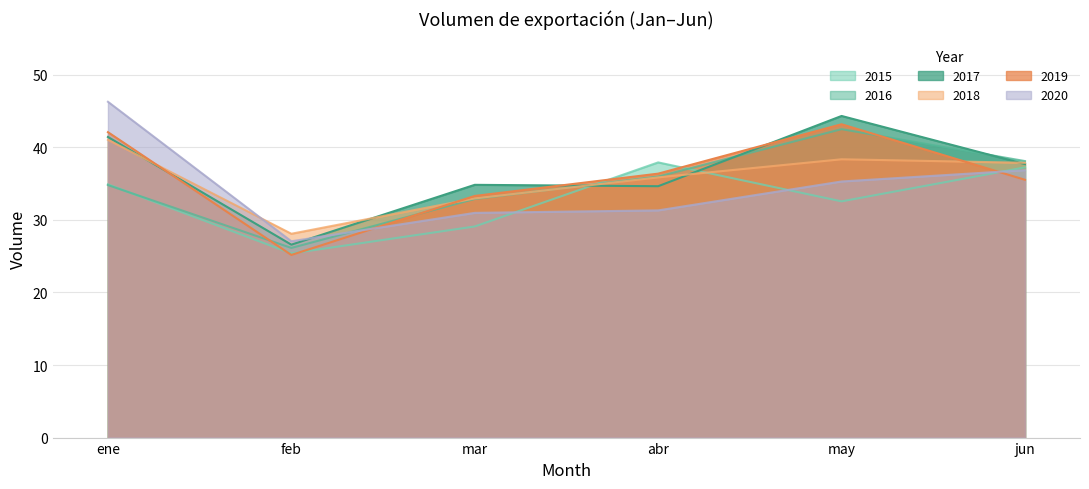

What is the difference between the 2017 values at mar and jun?

2.9